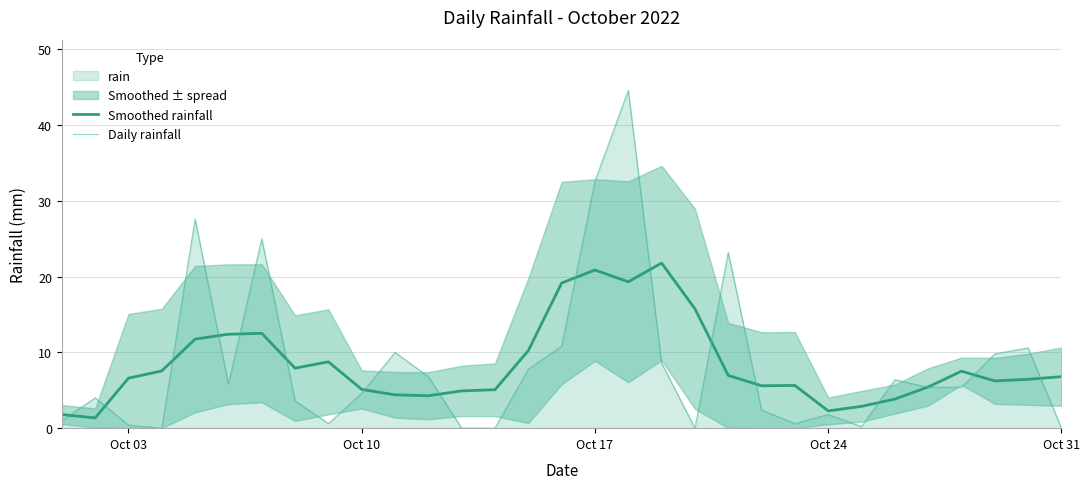

The Daily rainfall series shows 32.6 at Oct 17. True or false?

True